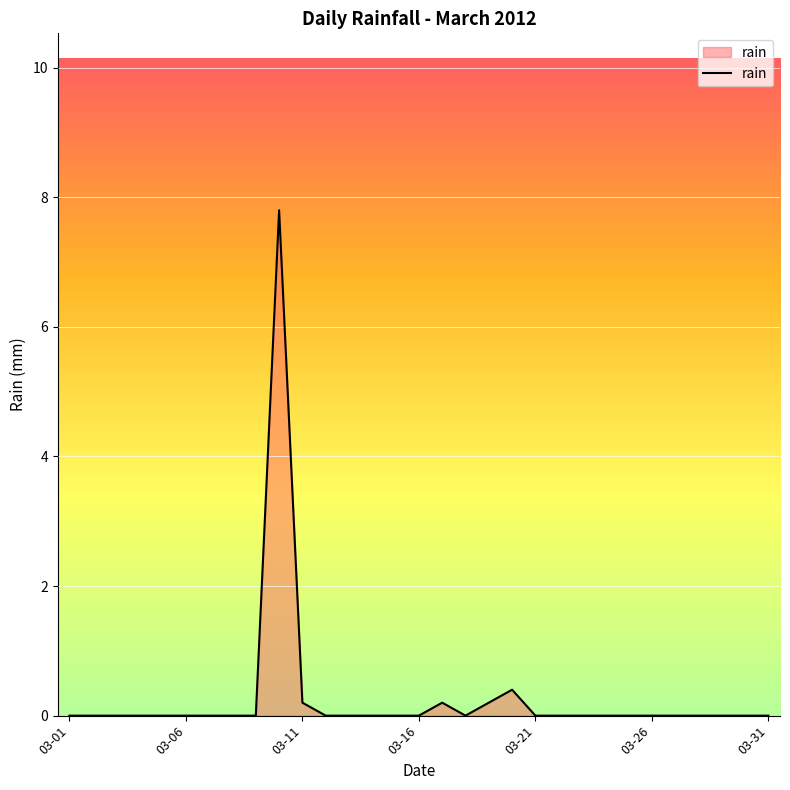

What is the maximum value shown in the chart?

7.8